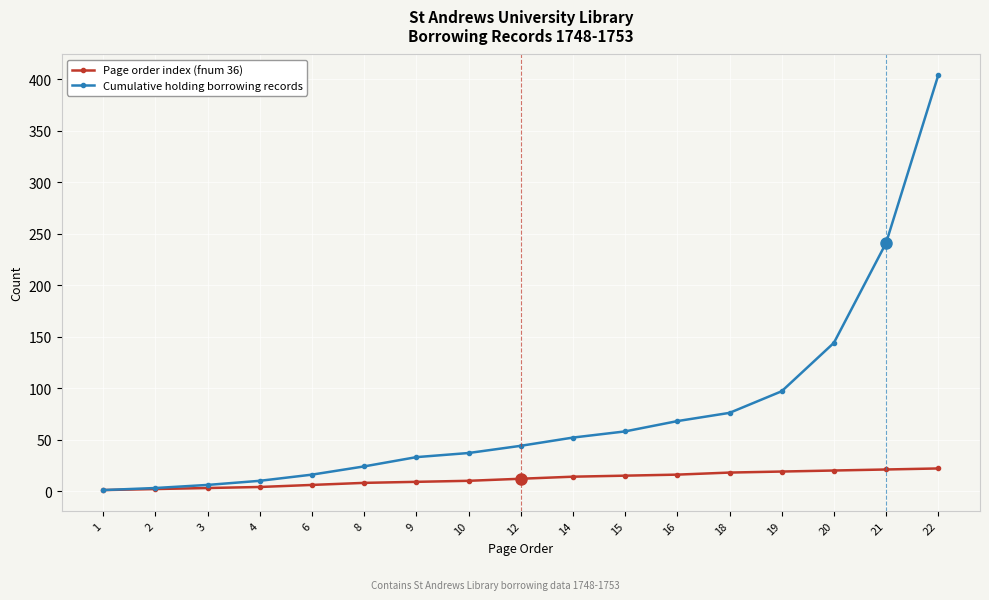

At which category is the sum across all series the highest?

22